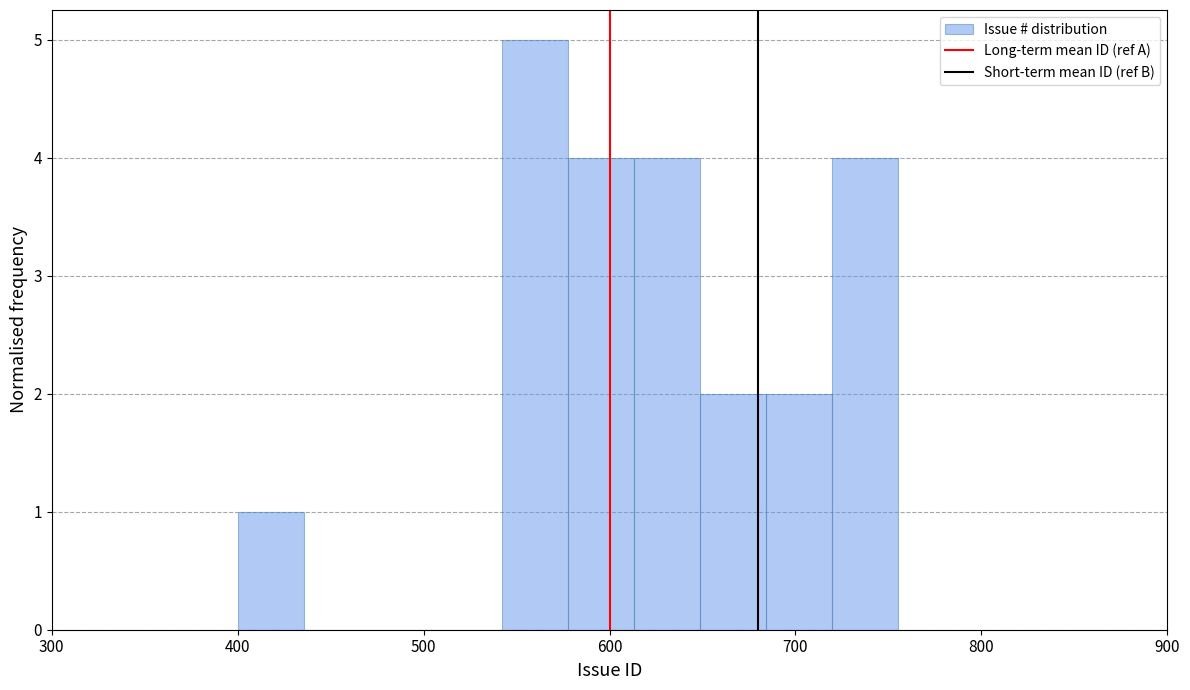

Around what value on the x-axis is the tallest bar? Give the approximate position of its centre, as read against the axis.

560